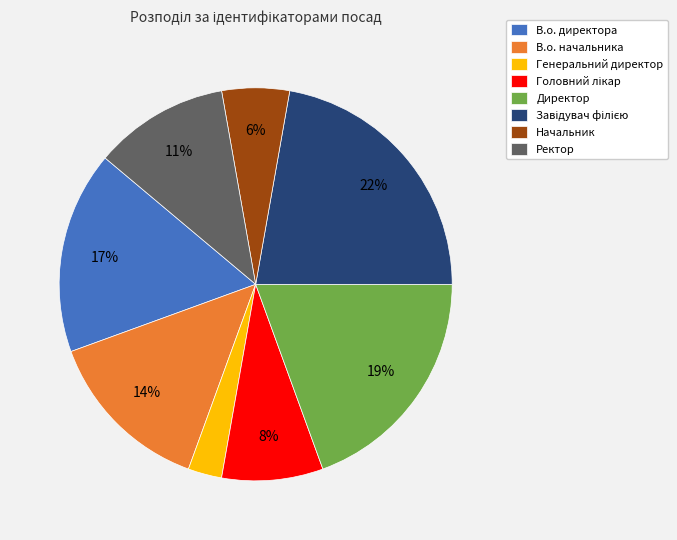

Does Директор account for over 50% of the chart?

No